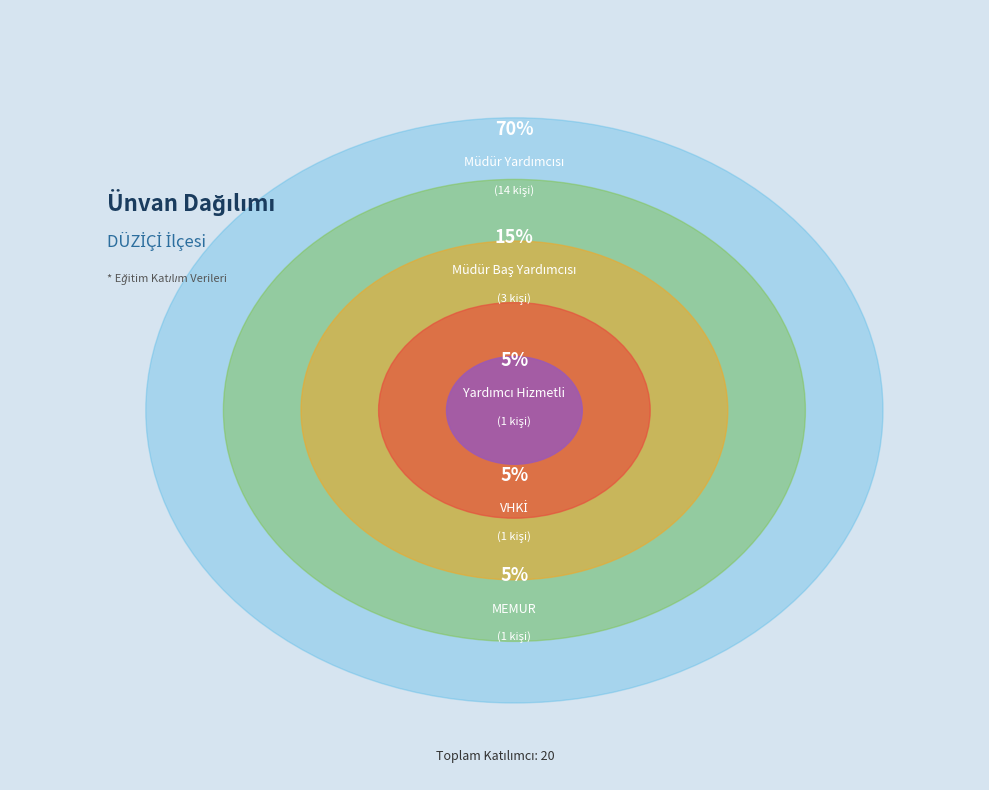

Does Müdür Yardımcısı account for over 50% of the chart?

Yes